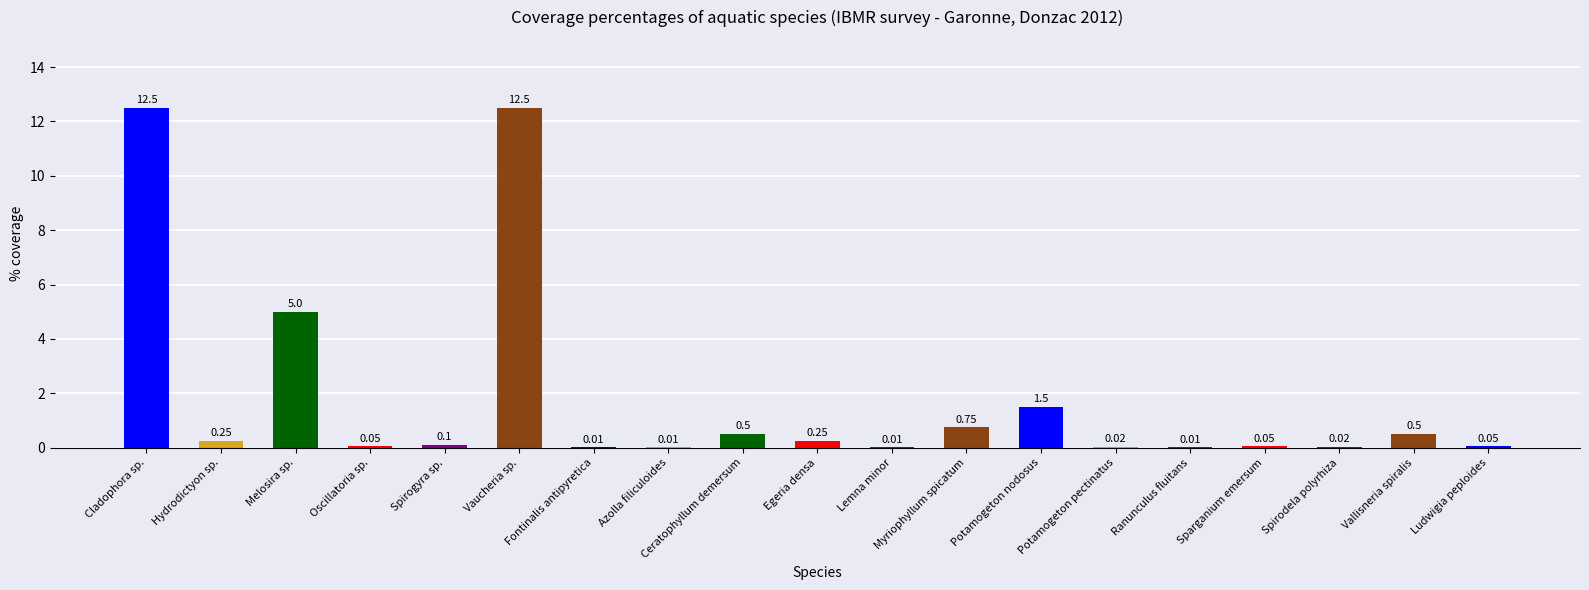

Which has a higher value, Myriophyllum spicatum or Egeria densa?

Myriophyllum spicatum